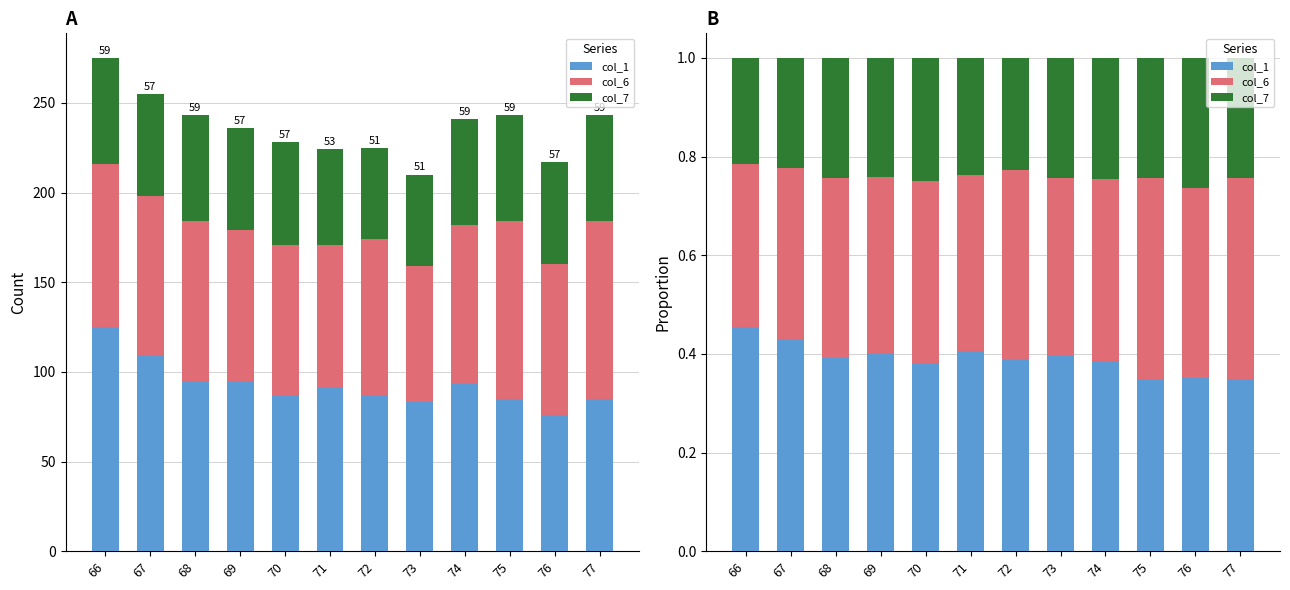

Reading left to right, extract all data points from this chart.

col_1: 0.5	0.4	0.4	0.4	0.4	0.4	0.4	0.4	0.4	0.3	0.4	0.3
col_6: 0.3	0.3	0.4	0.4	0.4	0.4	0.4	0.4	0.4	0.4	0.4	0.4
col_7: 0.2	0.2	0.2	0.2	0.2	0.2	0.2	0.2	0.2	0.2	0.3	0.2